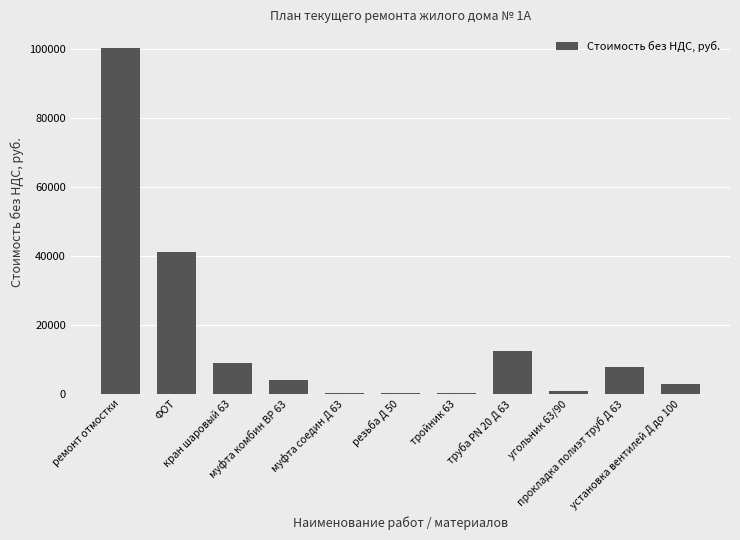

How many series are shown in this chart?

1